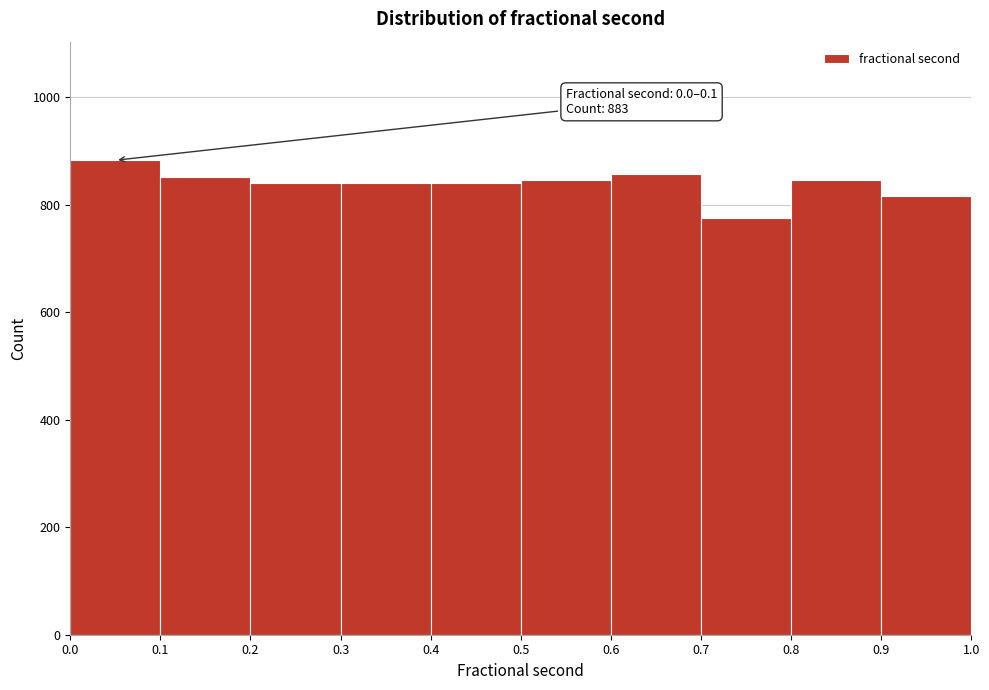

Over which range of the x-axis is the bar tallest?

0.0 to 0.1